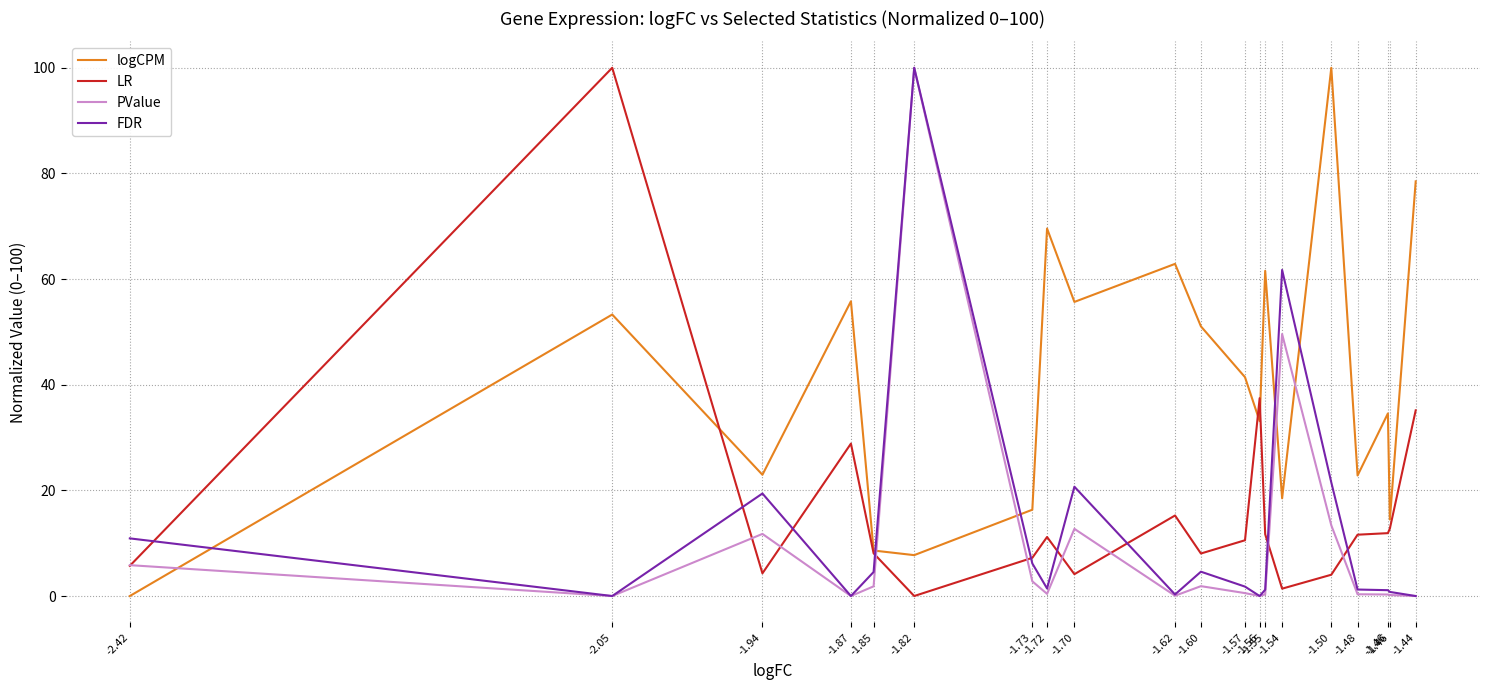

Is it true that FDR equals 1.8 at -1.57?

True